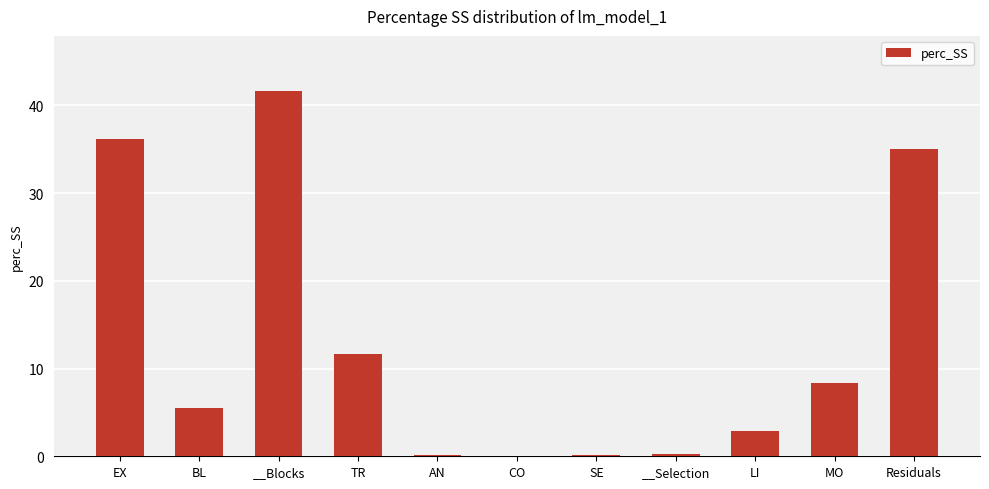

The value at BL is 3.8. True or false?

False